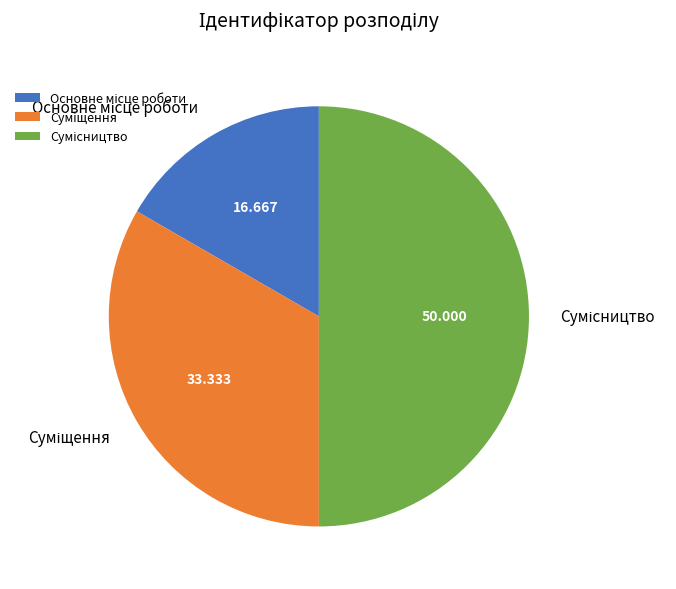

How much of the chart is everything except Суміщення?

66.7%